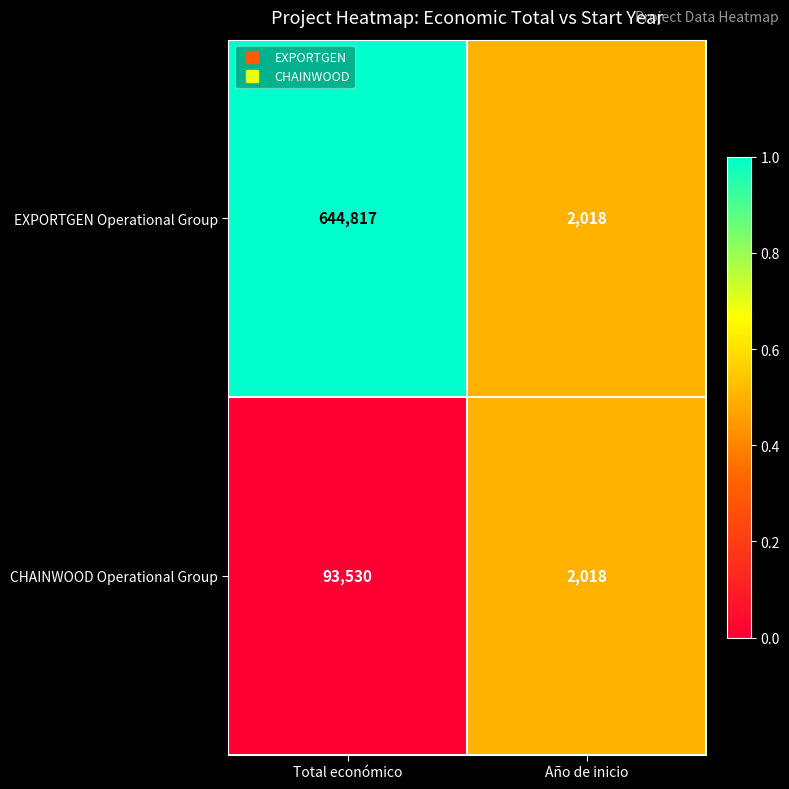

How many data points does each series have?

2